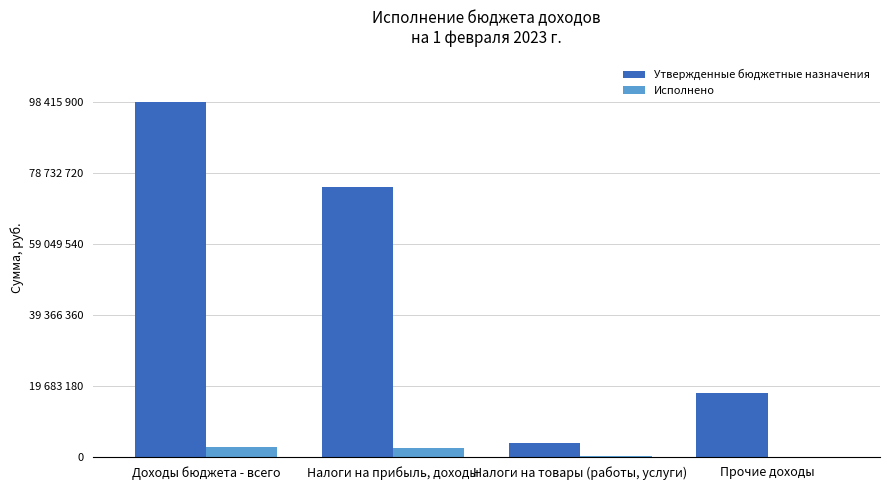

At which label does Исполнено reach its peak?

Доходы бюджета - всего